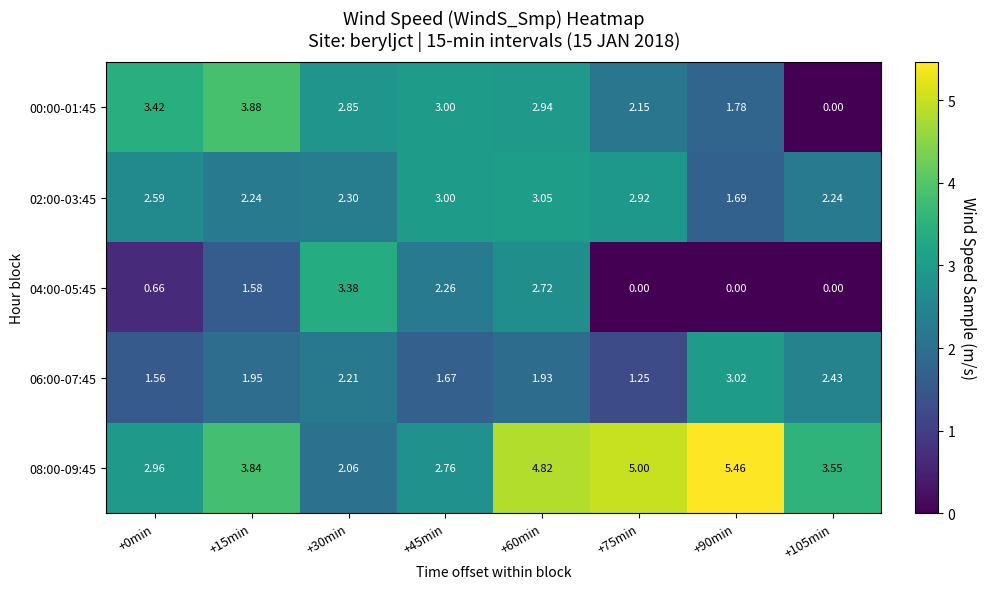

At +30min, list the series in order from largest to smallest.

04:00-05:45, 00:00-01:45, 02:00-03:45, 06:00-07:45, 08:00-09:45